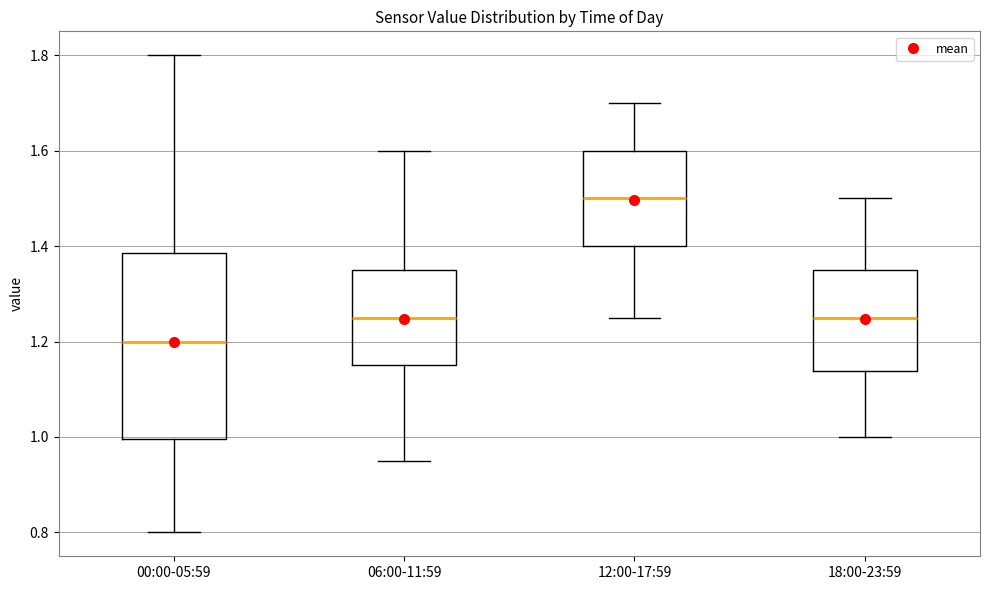

Which box has the highest median line?

12:00-17:59